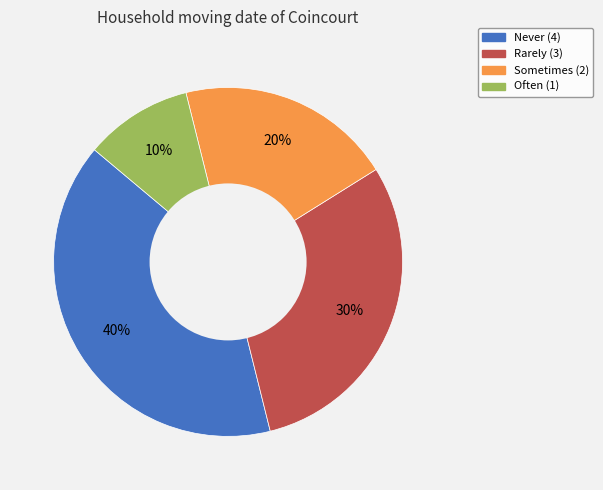

Is there any slice that represents more than half of the pie?

No